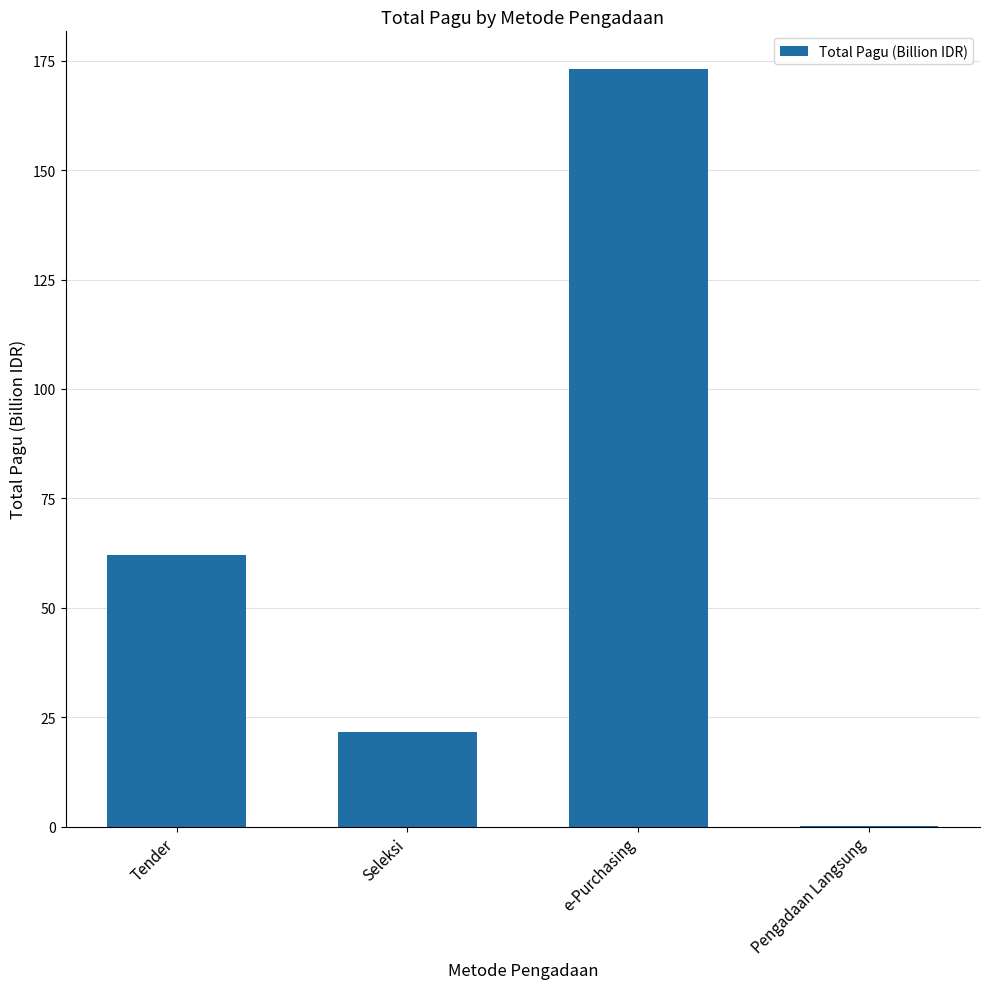

Between e-Purchasing and Seleksi, which is larger?

e-Purchasing